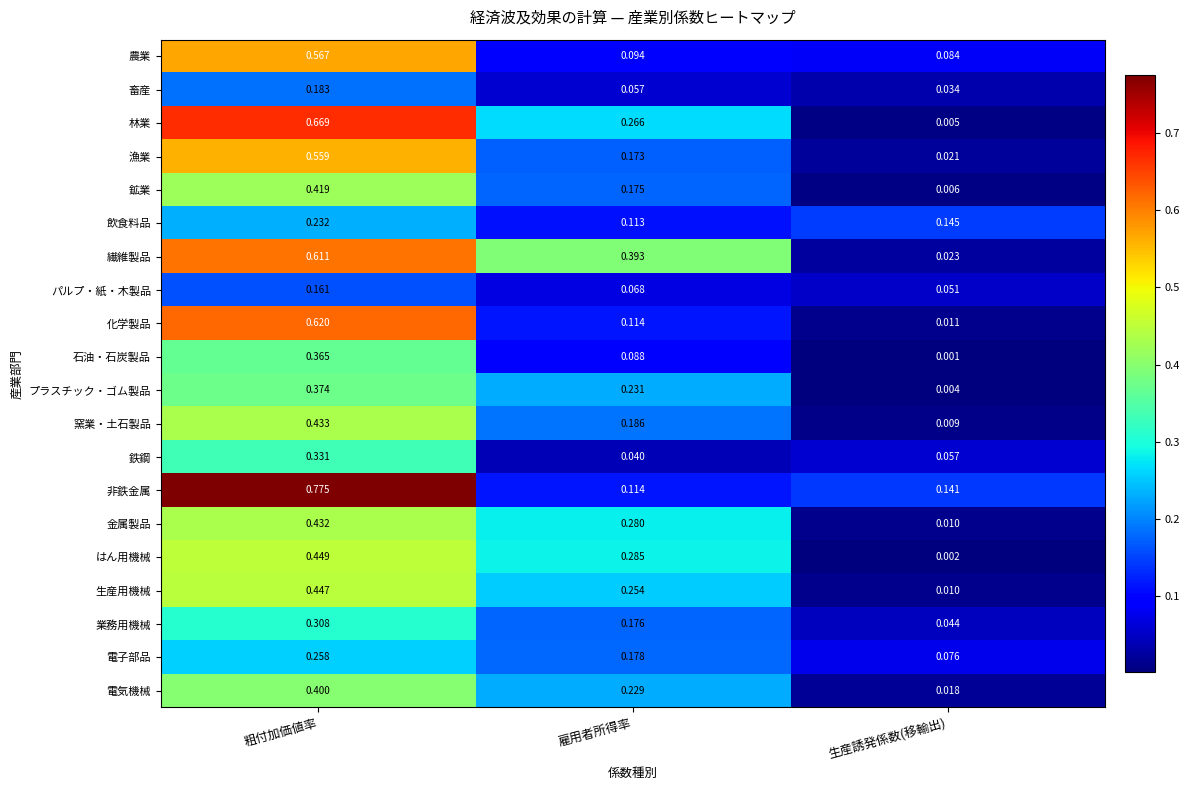

Which series has the largest total across all categories?

非鉄金属